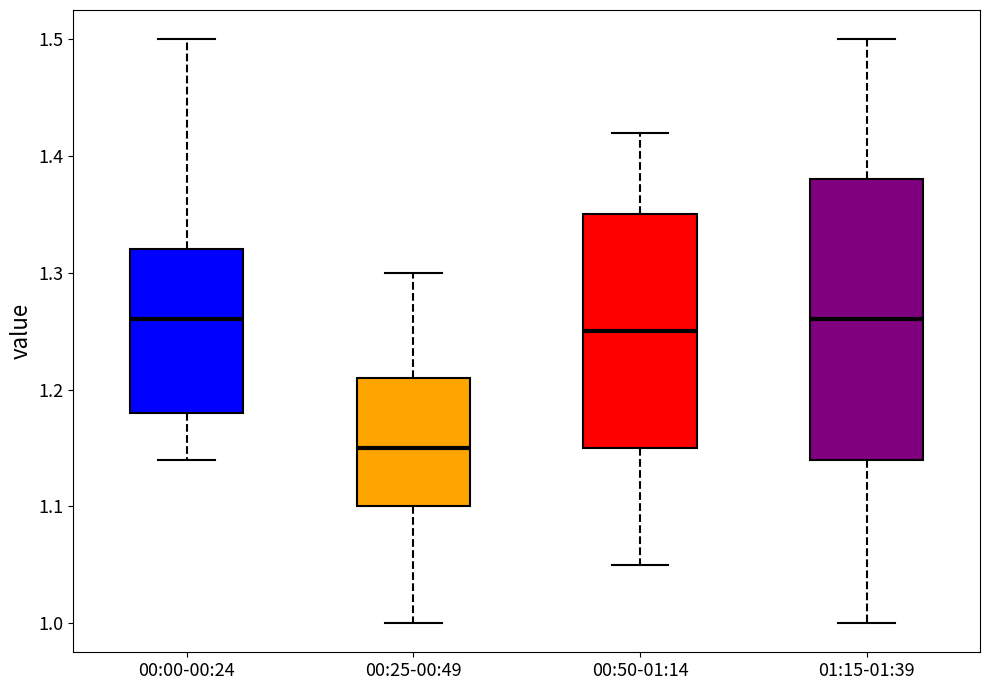

Where does the lower whisker of the box for 00:25-00:49 end on the y-axis? The values are not printed on the chart, so give them approximately, as read against the axis.

1.00